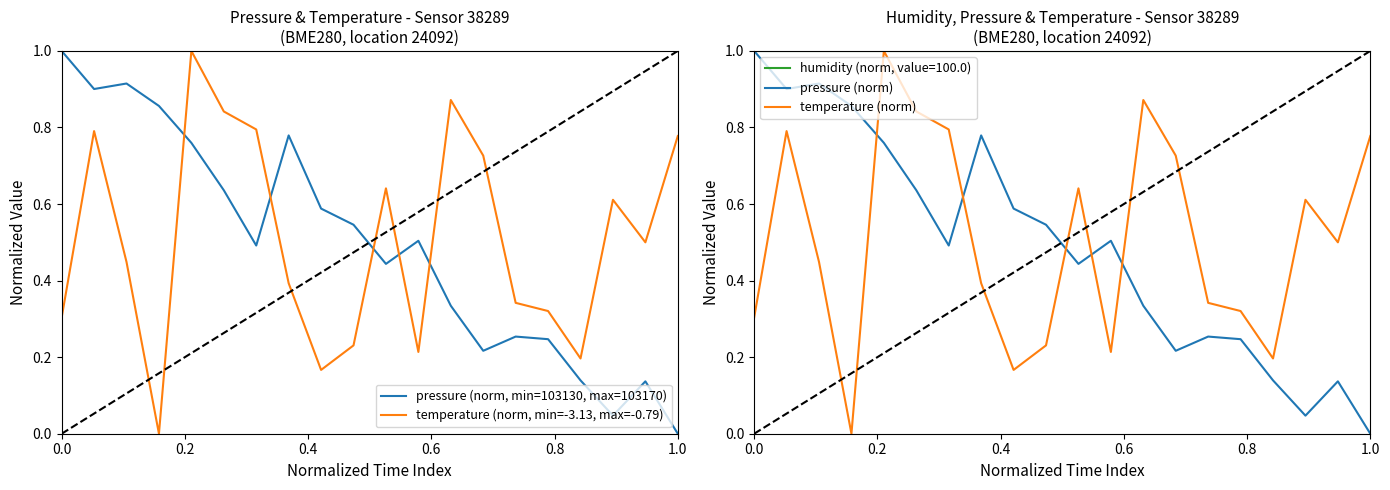

Reading left to right, extract all data points from this chart.

pressure (norm, min=103130, max=103170): 1.0	0.9	0.9	0.9	0.8	0.6	0.5	0.8	0.6	0.5	0.4	0.5	0.3	0.2	0.3	0.2	0.1	0.0	0.1	0.0
temperature (norm, min=-3.13, max=-0.79): 0.3	0.8	0.4	0.0	1.0	0.8	0.8	0.4	0.2	0.2	0.6	0.2	0.9	0.7	0.3	0.3	0.2	0.6	0.5	0.8
pressure (norm): 1.0	0.9	0.9	0.9	0.8	0.6	0.5	0.8	0.6	0.5	0.4	0.5	0.3	0.2	0.3	0.2	0.1	0.0	0.1	0.0
temperature (norm): 0.3	0.8	0.4	0.0	1.0	0.8	0.8	0.4	0.2	0.2	0.6	0.2	0.9	0.7	0.3	0.3	0.2	0.6	0.5	0.8